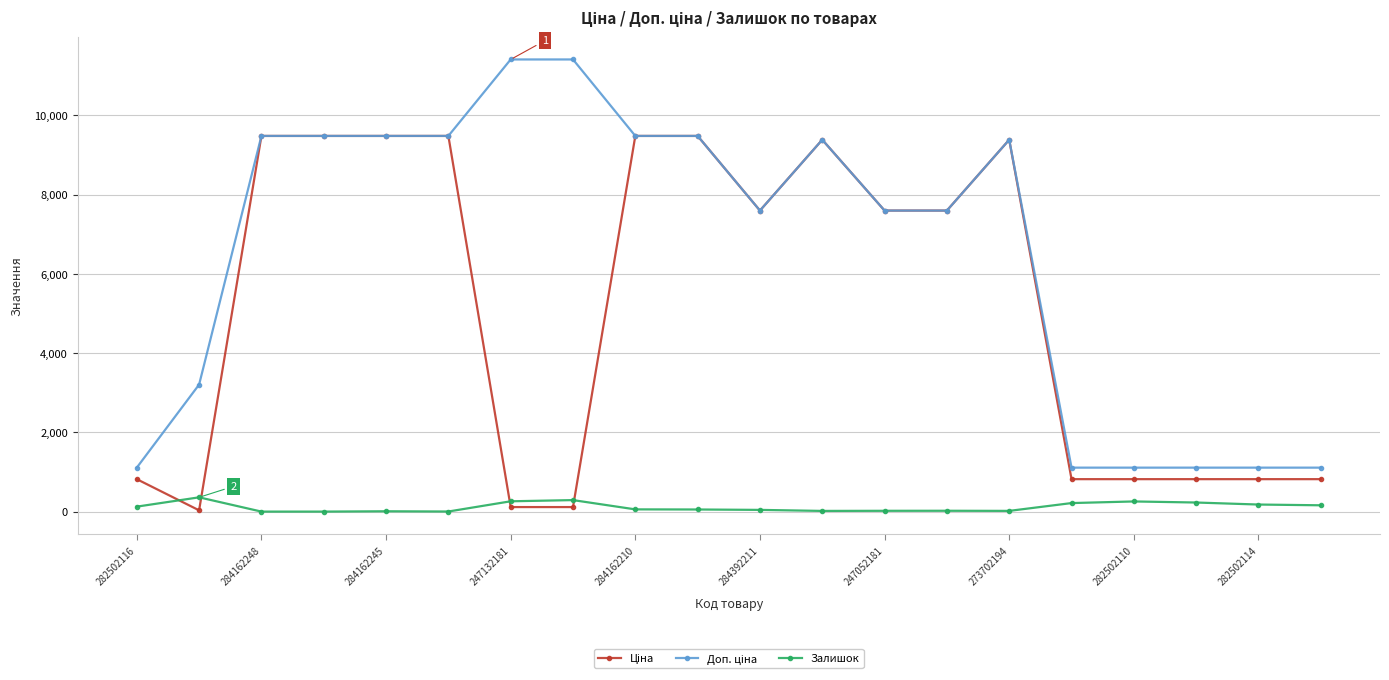

At how many categories does at least one series exceed 1988?

14